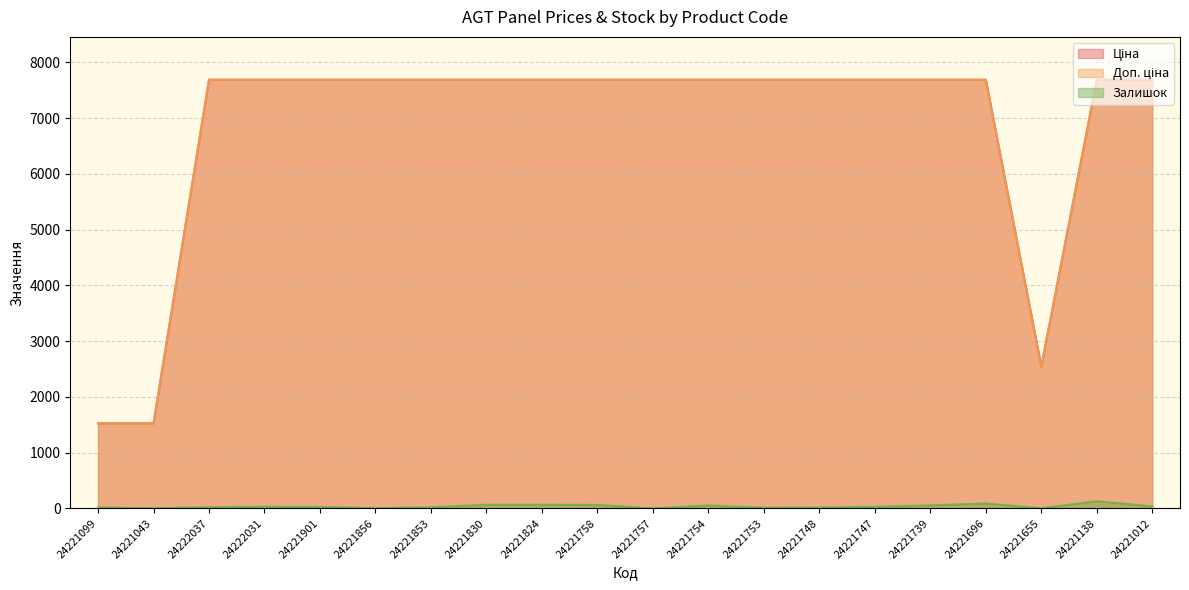

How many data points in Ціна are above 7687?

17